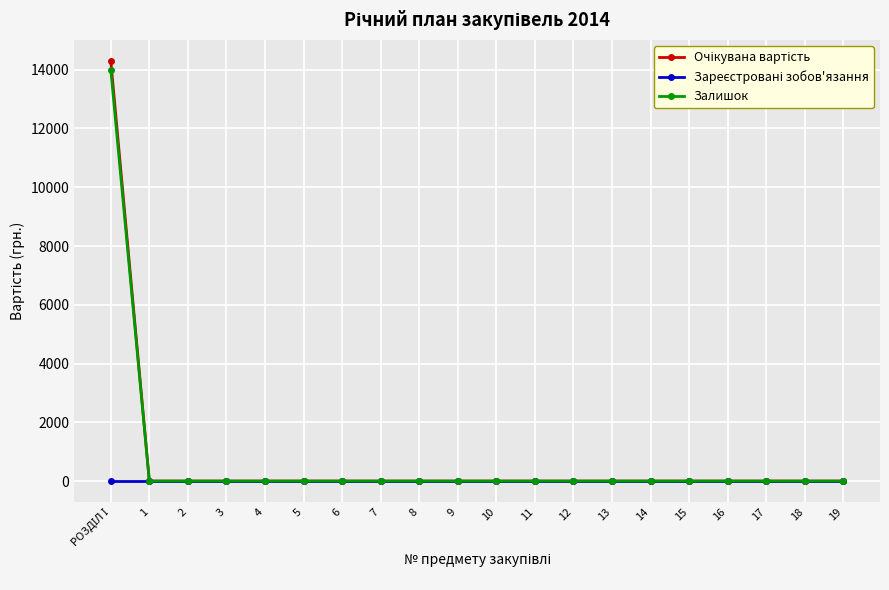

What is the maximum value shown in the chart?

14300